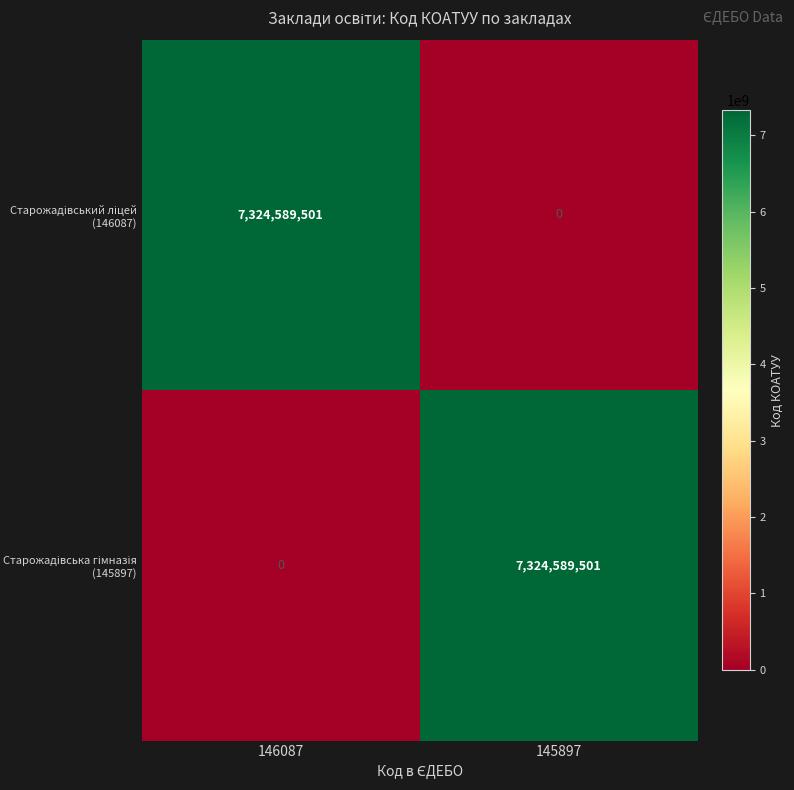

What is the difference between the highest and lowest values at 145897?

7324589501